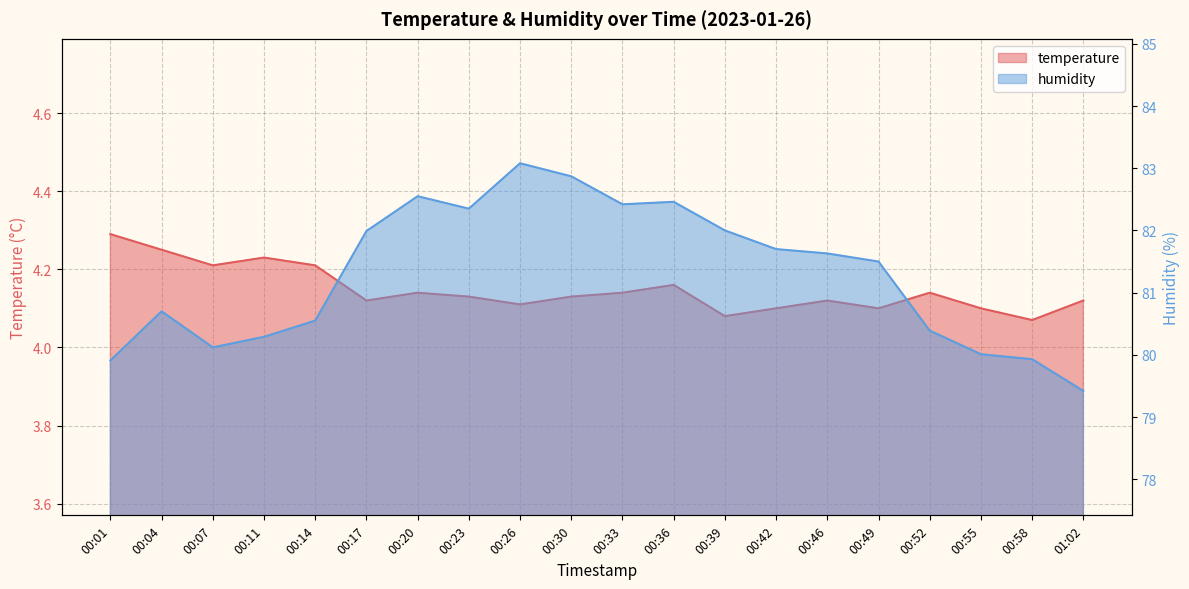

What position from the right is 00:04?

19